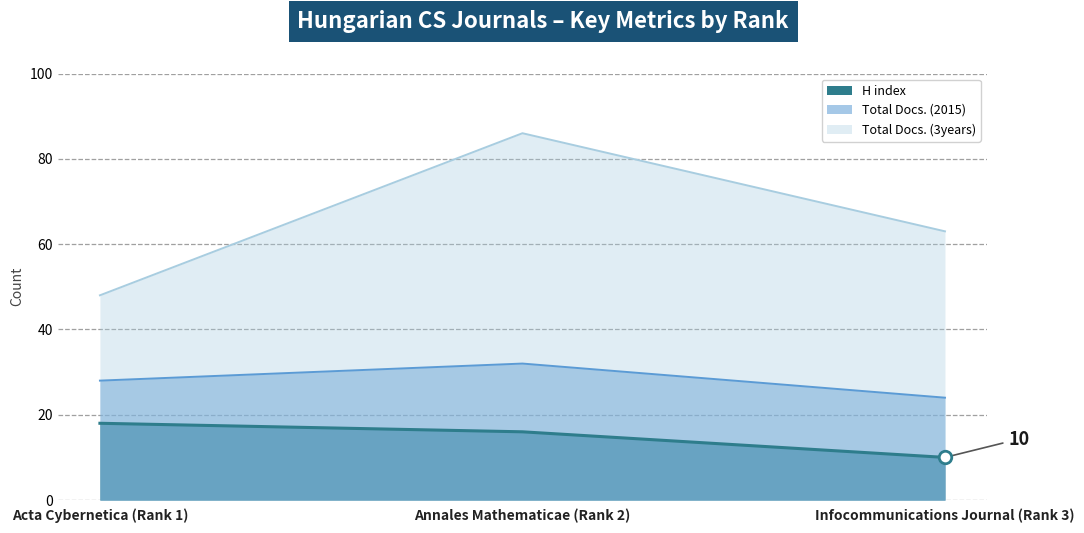

At which category is the sum across all series the highest?

Annales Mathematicae (Rank 2)